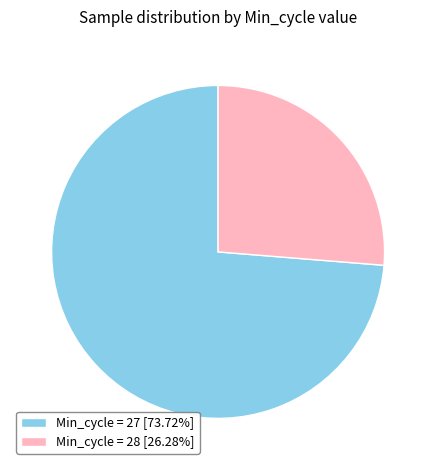

Do Min_cycle = 27 [73.72%] and Min_cycle = 28 [26.28%] together represent more than half of the pie?

Yes